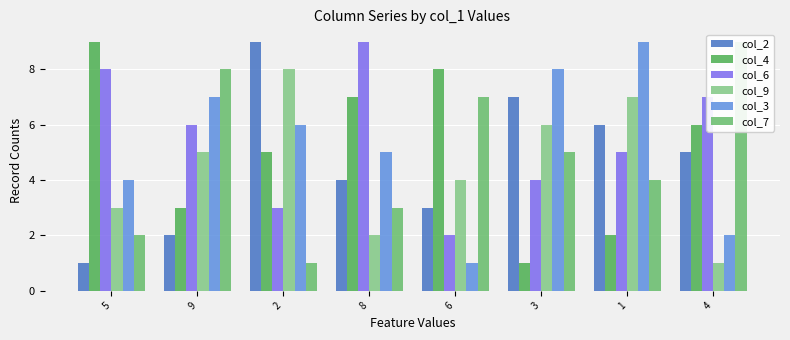

True or false: col_7 has a value of 1 at 5.

False